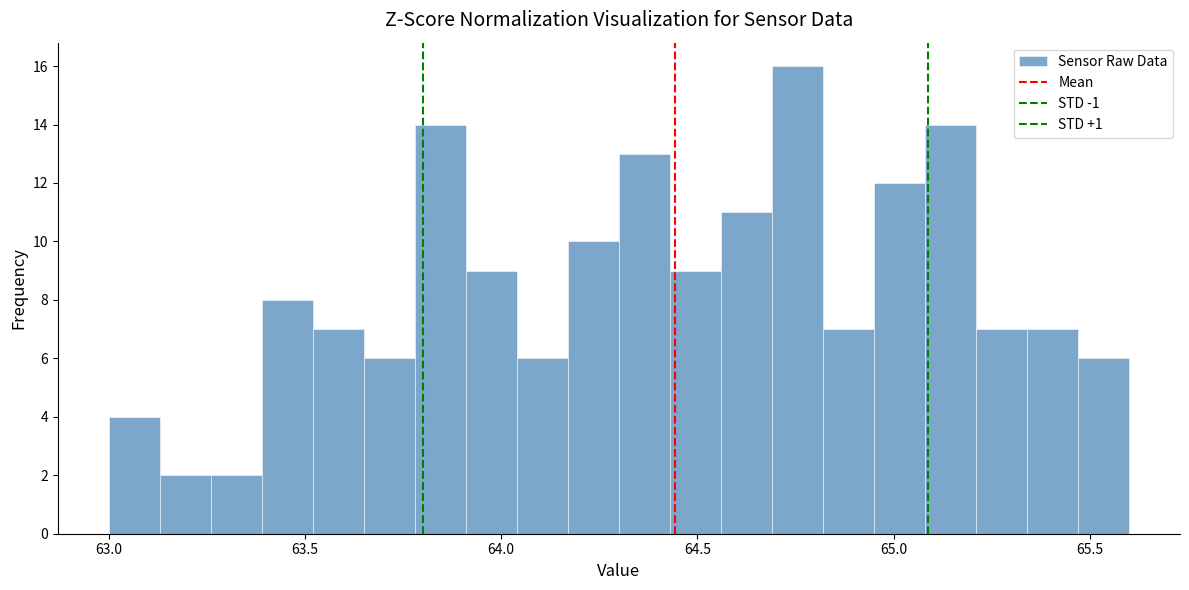

Around what value on the x-axis is the tallest bar? Give the approximate position of its centre, as read against the axis.

64.75